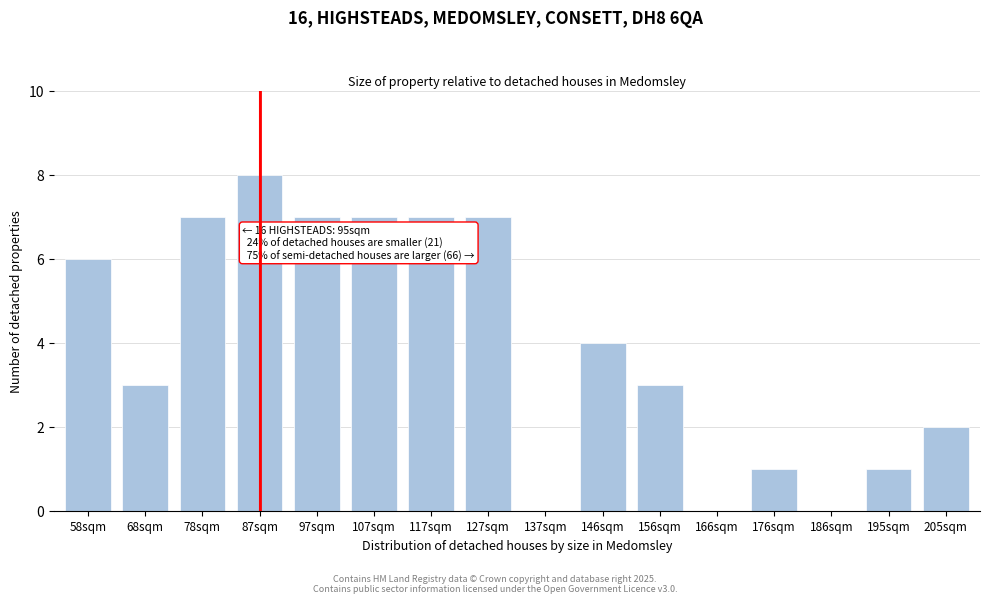

Reading right to left, list all the values displayed in this chart.

205sqm=2	195sqm=1	186sqm=0	176sqm=1	166sqm=0	156sqm=3	146sqm=4	137sqm=0	127sqm=7	117sqm=7	107sqm=7	97sqm=7	87sqm=8	78sqm=7	68sqm=3	58sqm=6